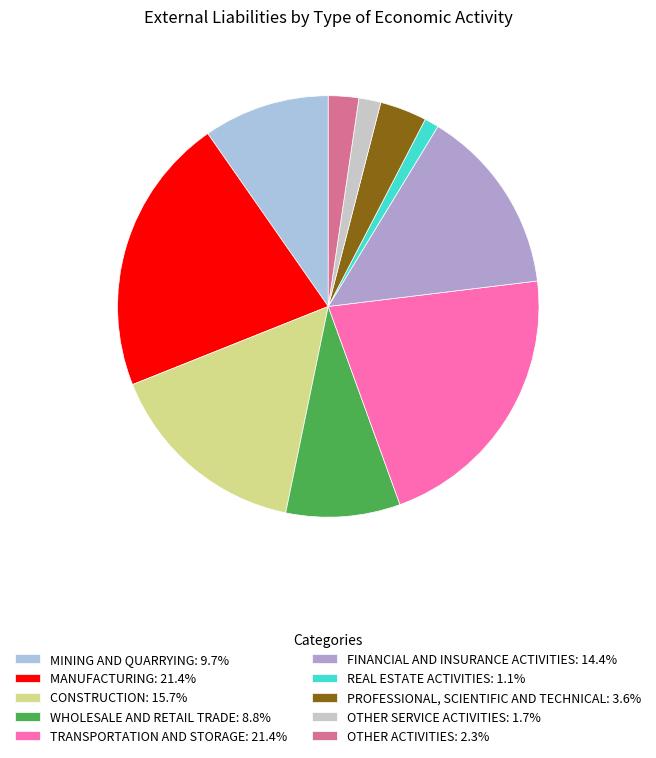

What is the ratio of the value at WHOLESALE AND RETAIL TRADE: 8.8% to the value at REAL ESTATE ACTIVITIES: 1.1%?

8.0